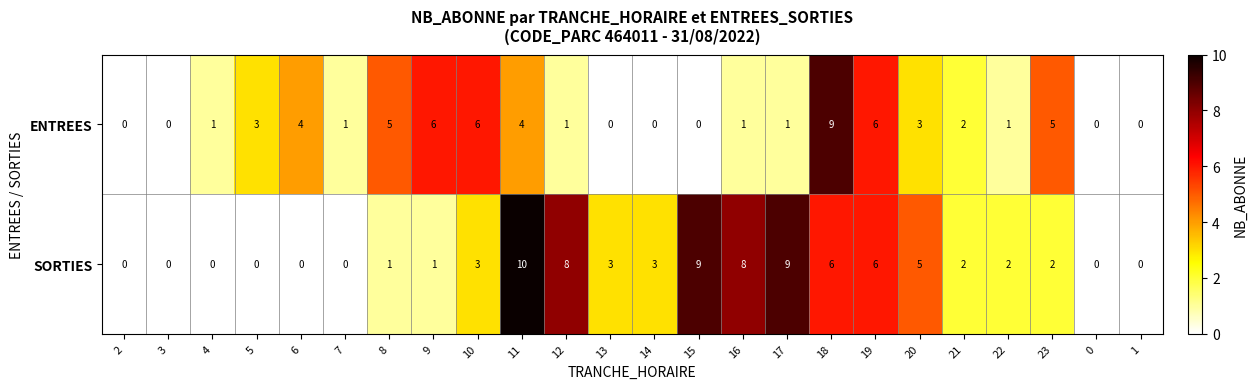

The value of SORTIES at 12 is 3. True or false?

False